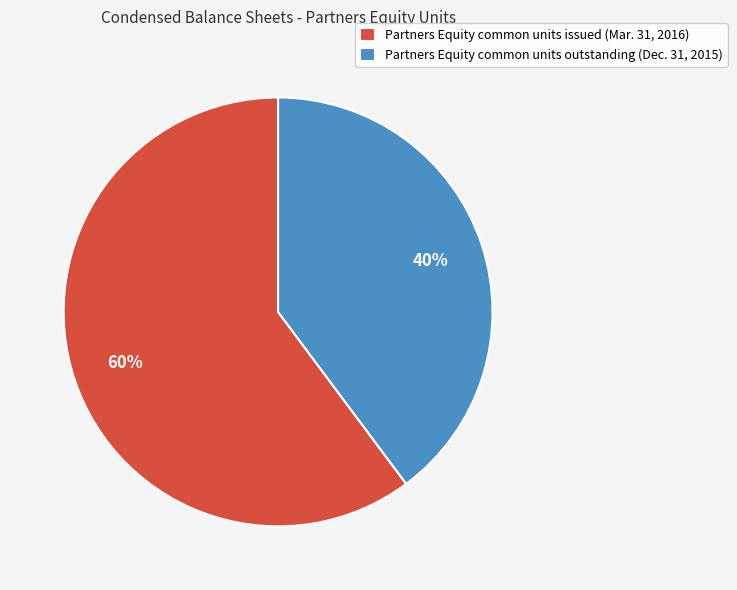

What is the smallest slice in the pie chart?

Partners Equity common units outstanding (Dec. 31, 2015)